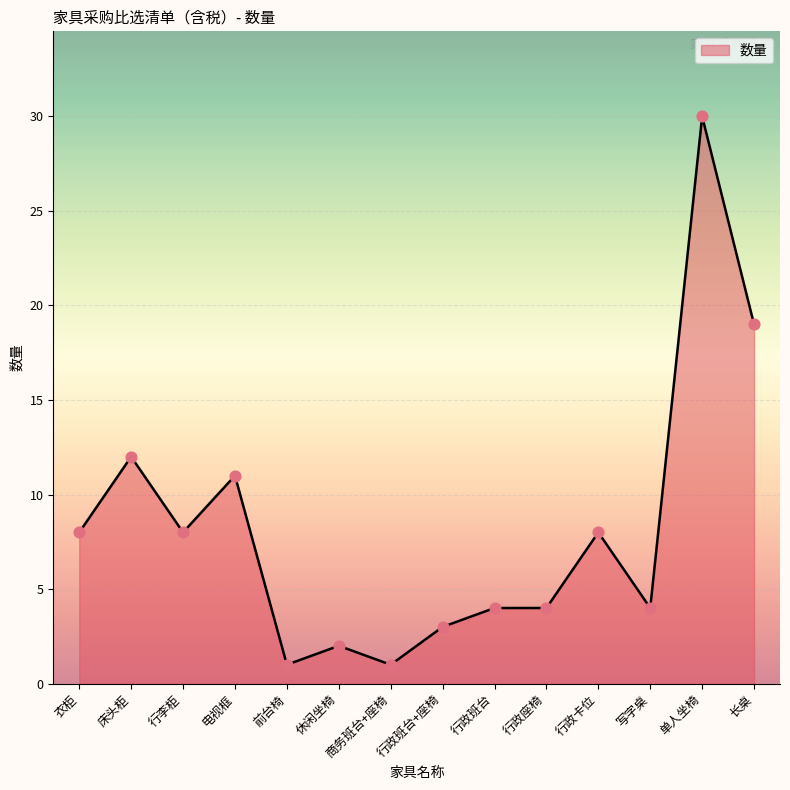

Approximately how many times larger is the value at 衣柜 compared to 床头柜?

0.7